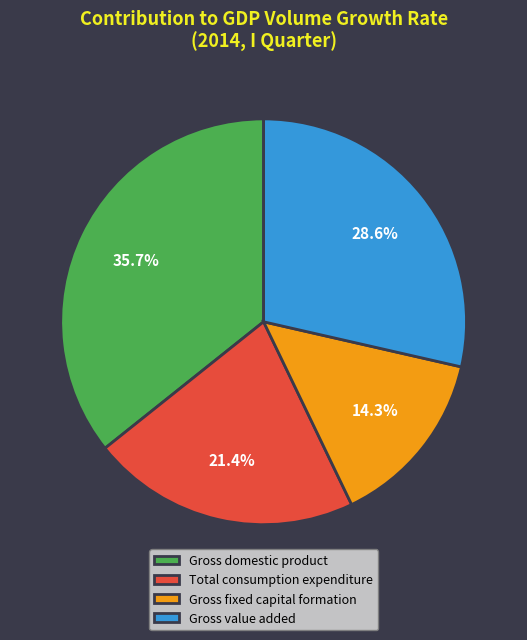

Which has a higher value, Gross domestic product or Gross value added?

Gross domestic product